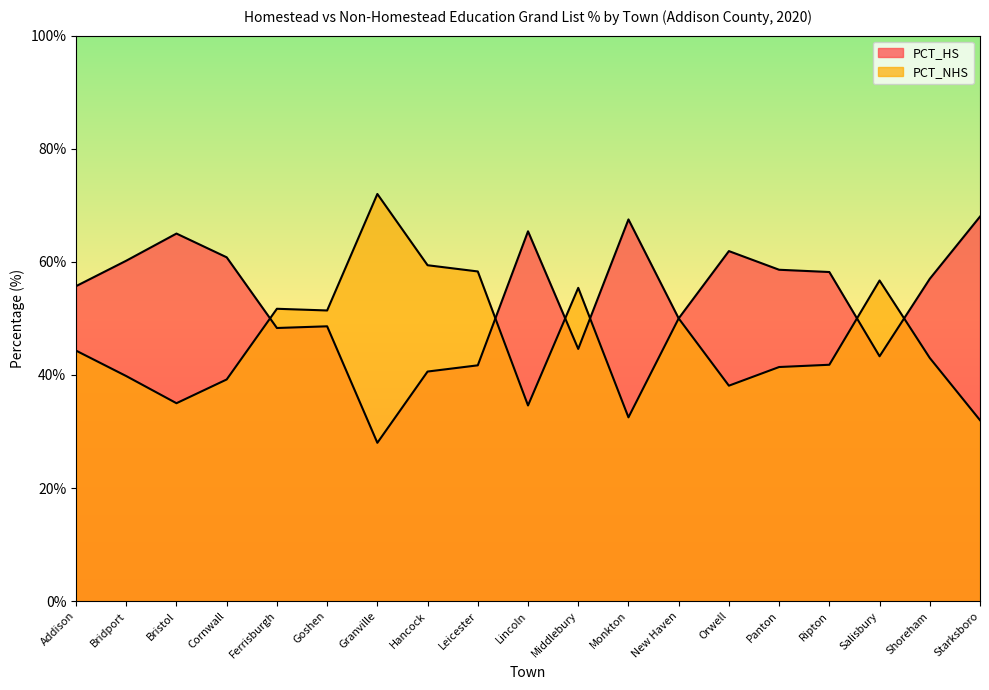

The value of PCT_HS at Monkton is 22.2. True or false?

False